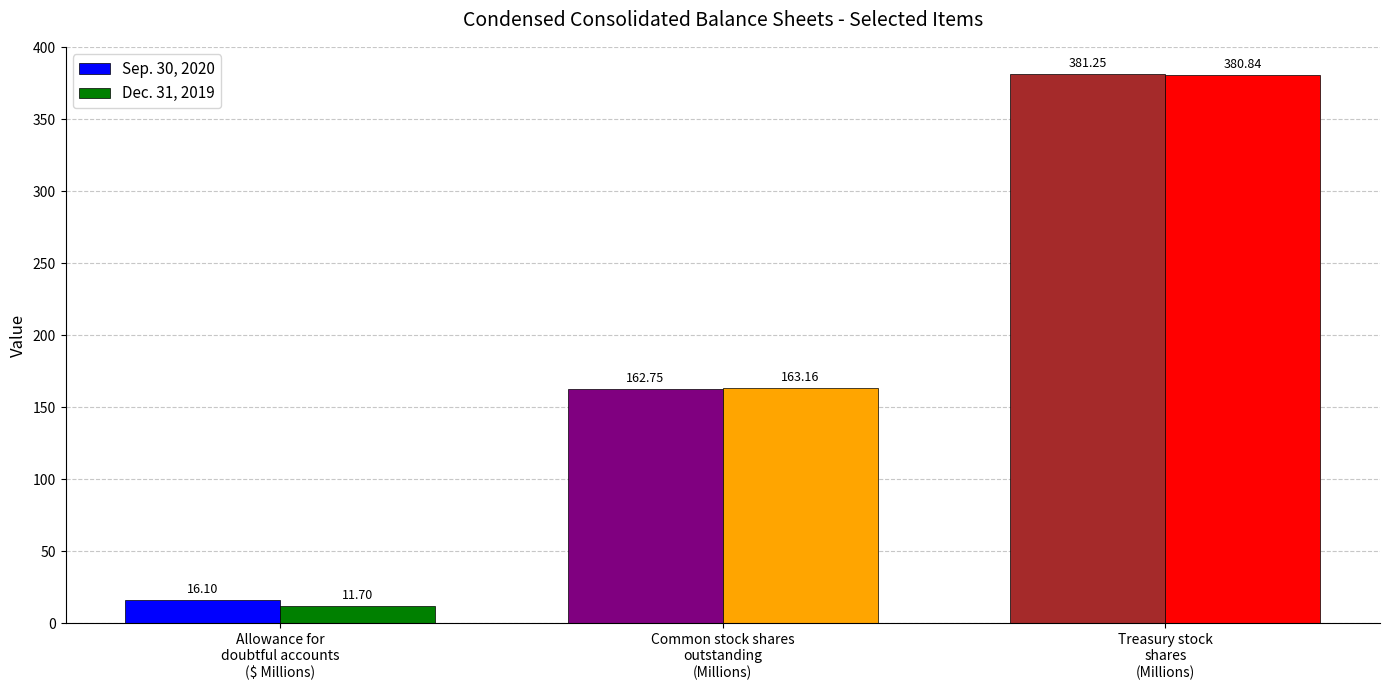

Which series changed the most between Allowance for
doubtful accounts
($ Millions) and Treasury stock
shares
(Millions)?

Dec. 31, 2019